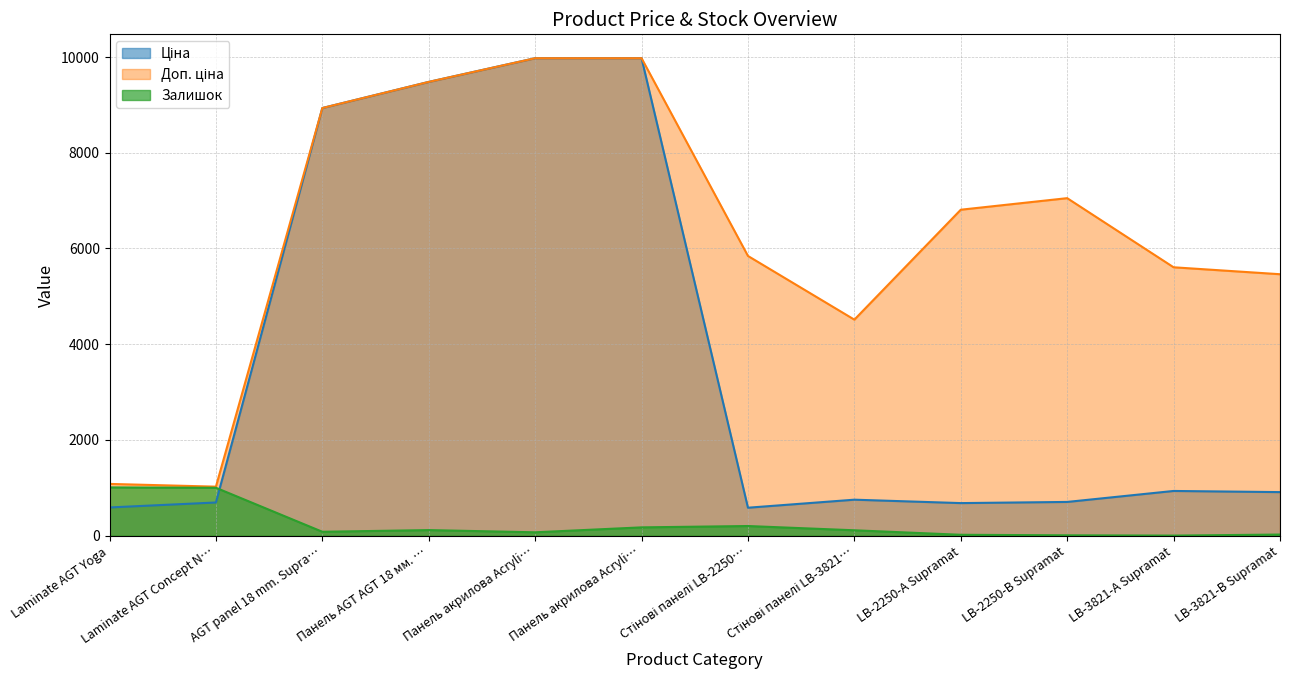

What is the label of the 5th point from the left?

Панель акрилова Acryli…